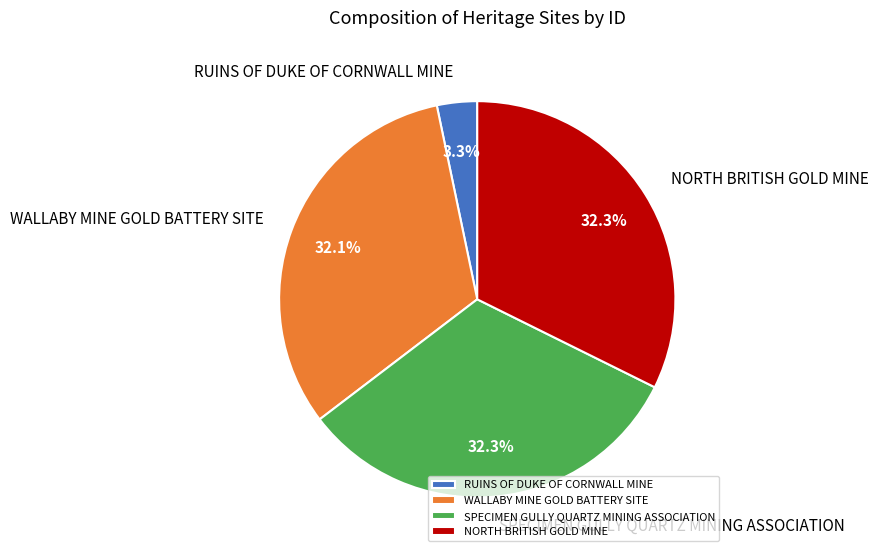

To the nearest percent, what percentage of the pie is NORTH BRITISH GOLD MINE?

32%